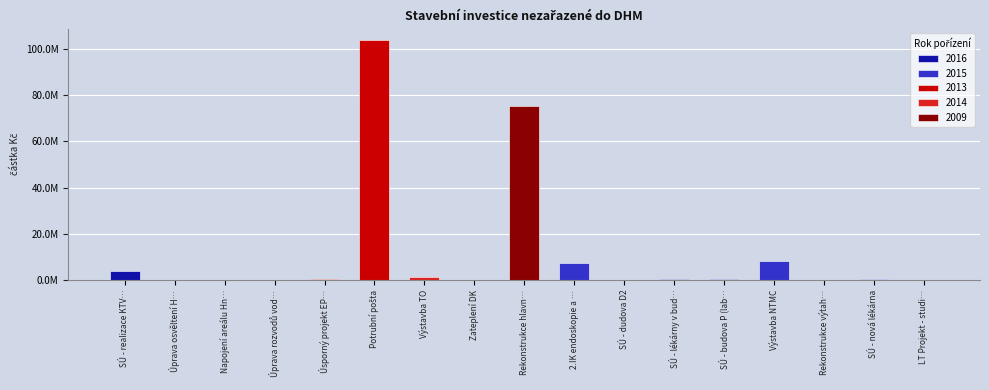

What position from the left is Napojení areálu Hněvotínská?

3